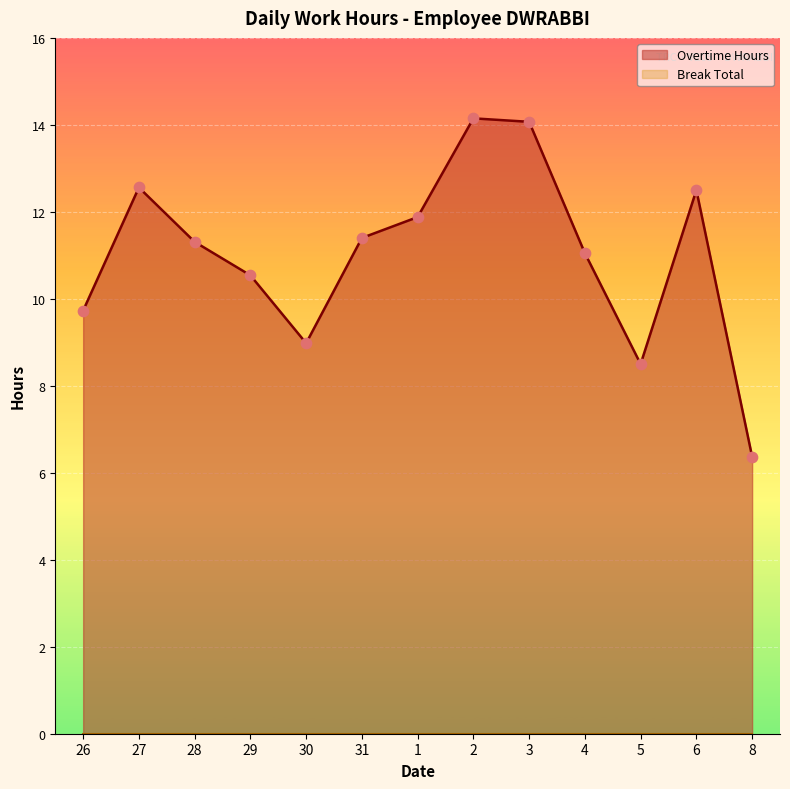

What is the change in value from 2 to 6?

-1.7